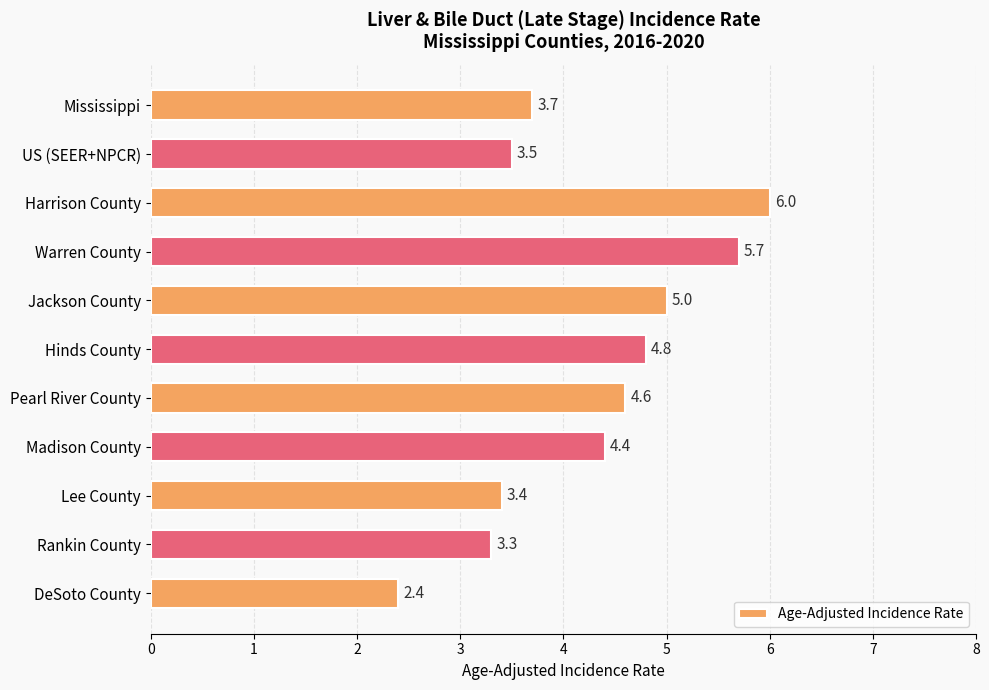

Reading top to bottom, list all the values displayed in this chart.

Mississippi=3.7	US (SEER+NPCR)=3.5	Harrison County=6.0	Warren County=5.7	Jackson County=5.0	Hinds County=4.8	Pearl River County=4.6	Madison County=4.4	Lee County=3.4	Rankin County=3.3	DeSoto County=2.4